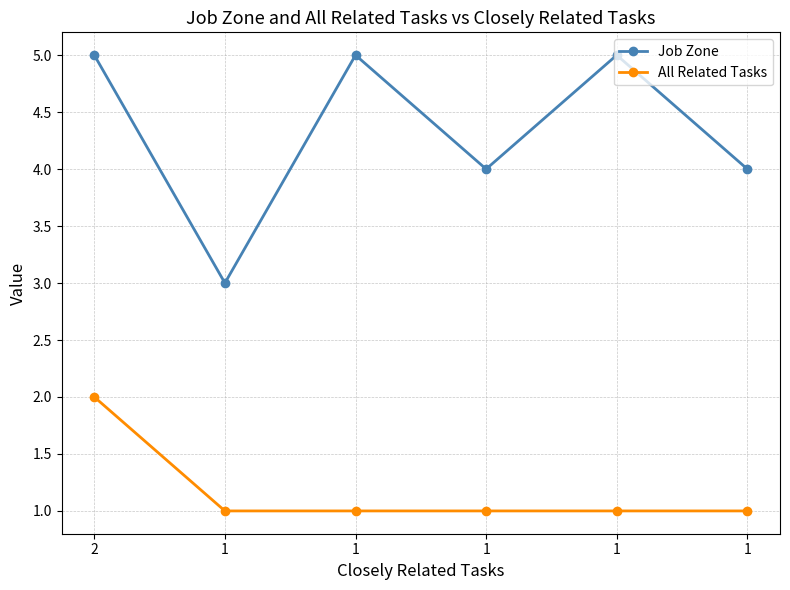

What is the difference between the maximum and minimum values in the Job Zone series?

2